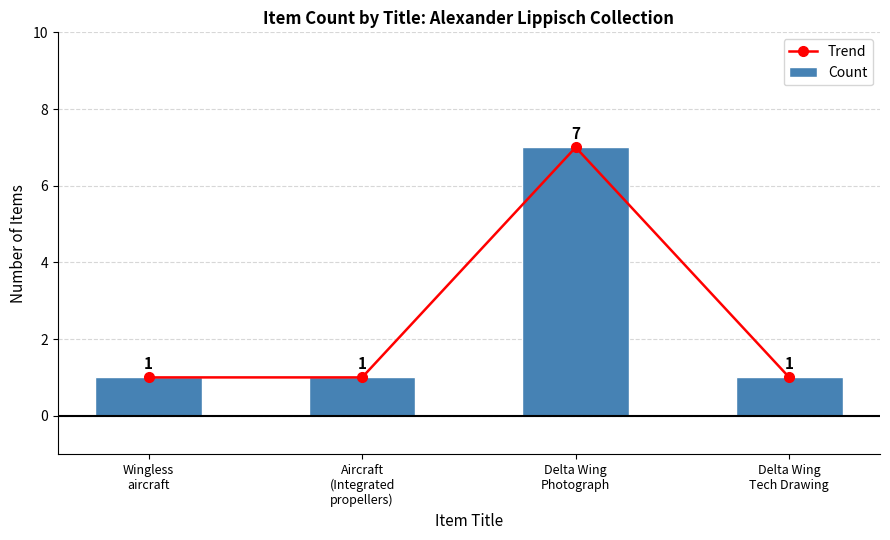

What is the difference between the maximum and minimum values in the Count series?

6